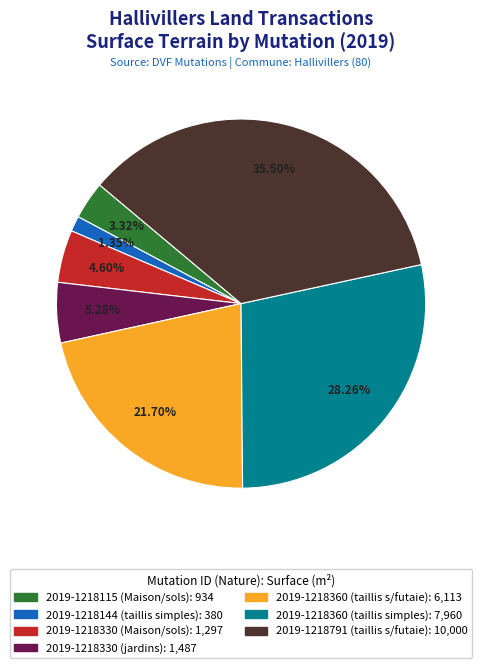

Rank the categories by value from lowest to highest.

2019-1218144 (taillis simples), 2019-1218115 (Maison/sols), 2019-1218330 (Maison/sols), 2019-1218330 (jardins), 2019-1218360 (taillis s/futaie), 2019-1218360 (taillis simples), 2019-1218791 (taillis s/futaie)